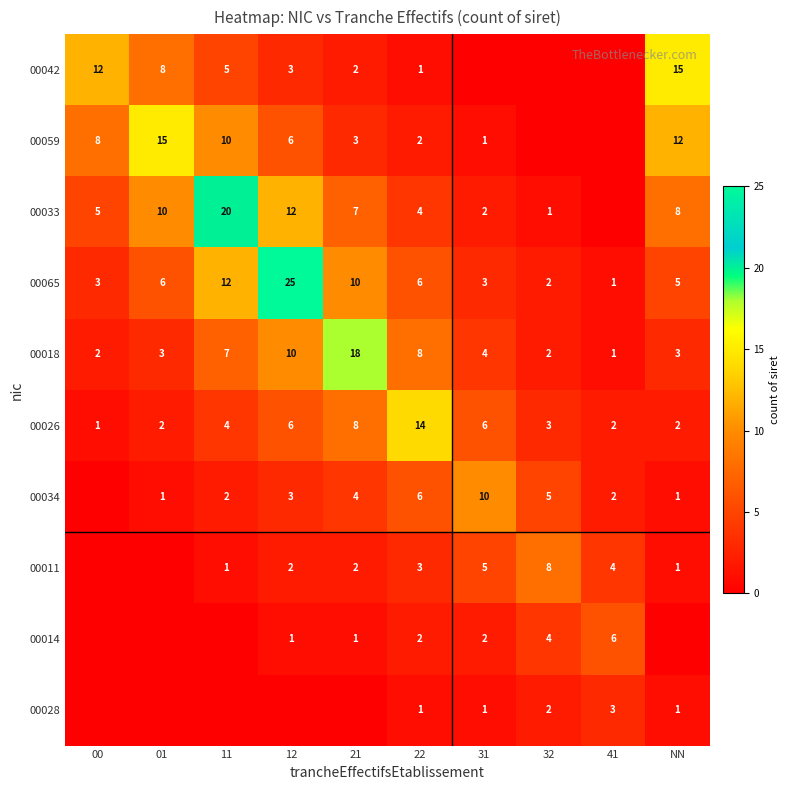

Is the value of 00014 at 41 greater than the value of 00026 at 01?

Yes